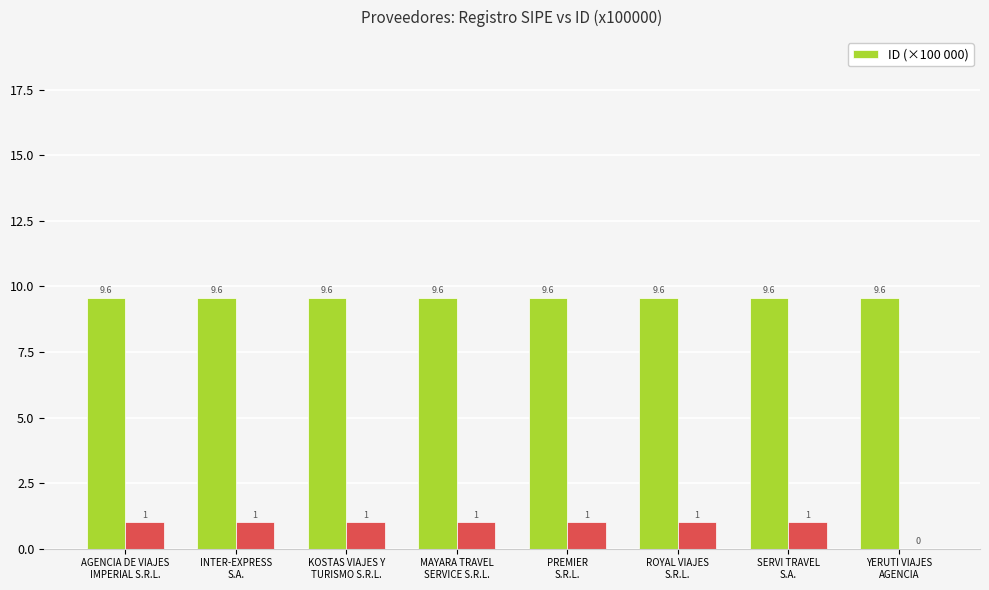

What is the label of the 4th bar from the right?

PREMIER
S.R.L.